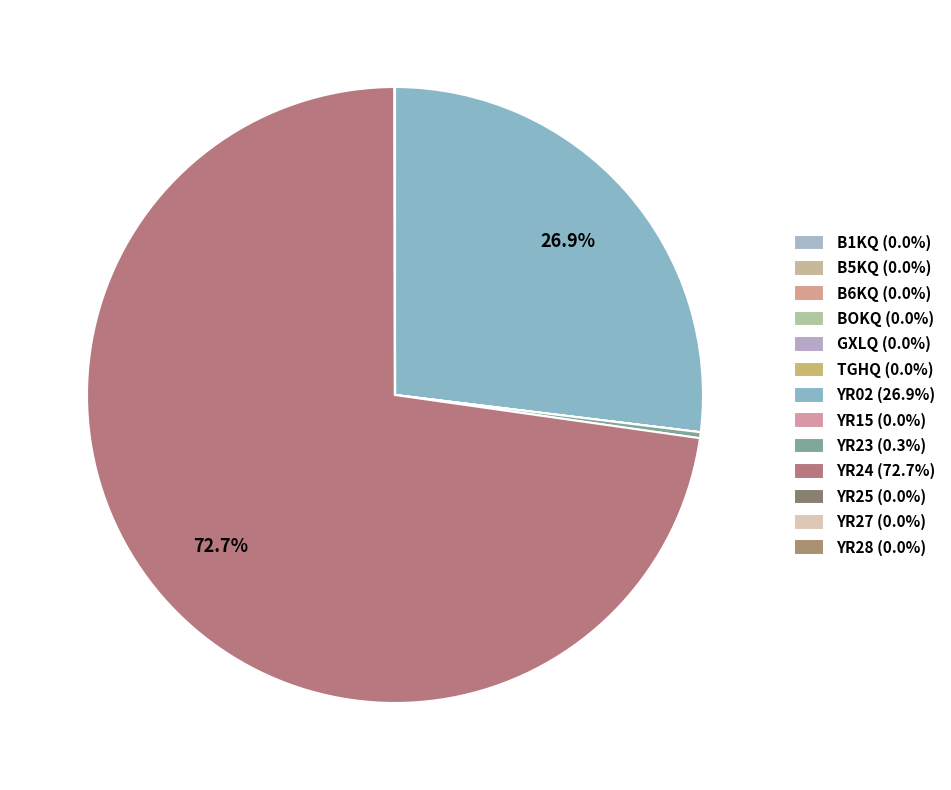

Rank the categories by value from lowest to highest.

B6KQ, TGHQ, YR15, GXLQ, BOKQ, B1KQ, B5KQ, YR27, YR25, YR28, YR23, YR02, YR24